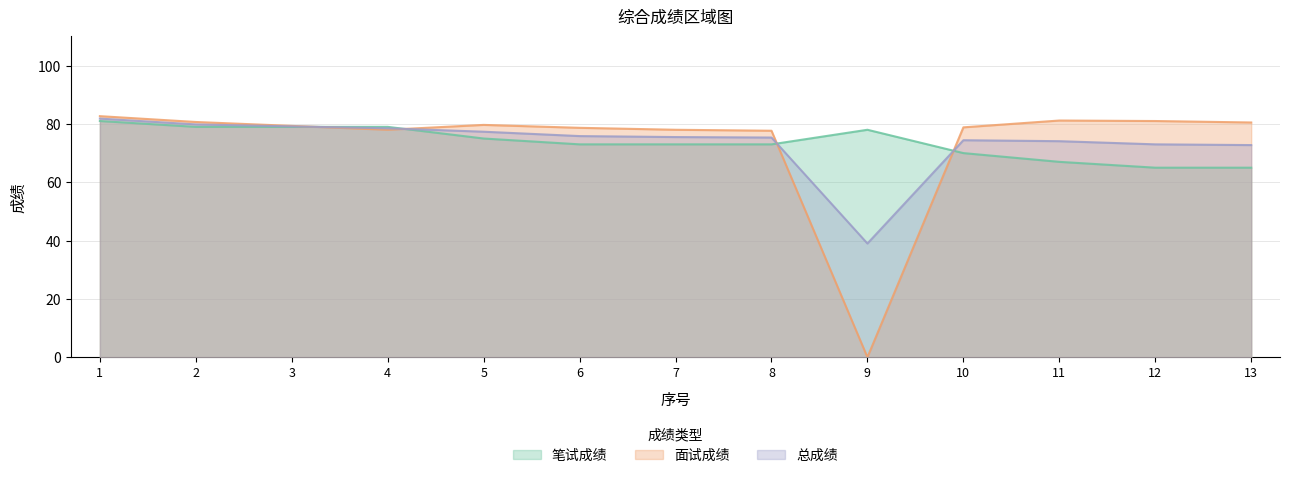

What is the average value of the 笔试成绩 series?

73.6